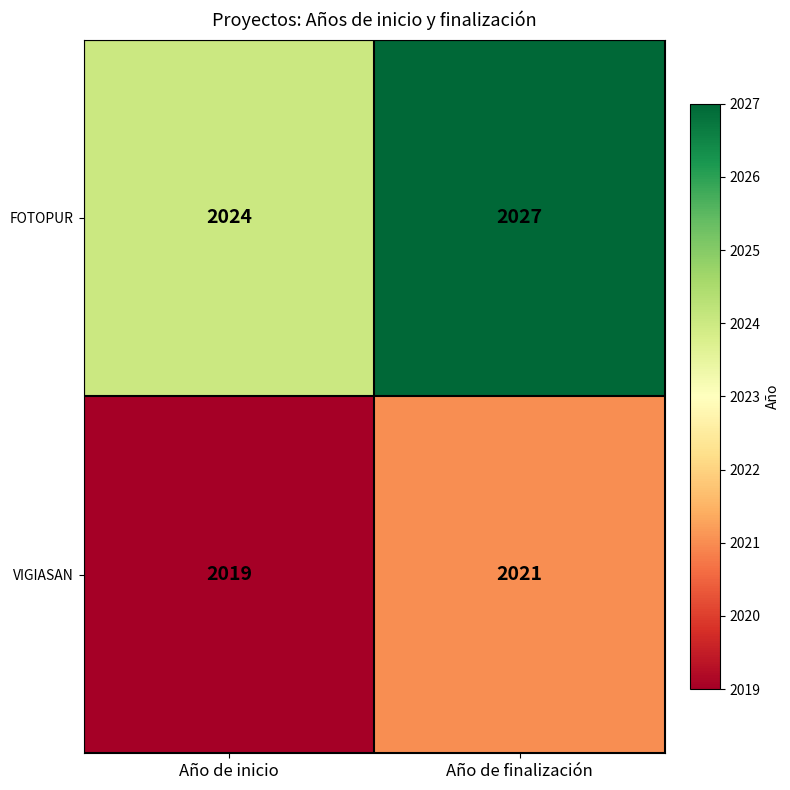

The FOTOPUR series shows 3509 at Año de inicio. True or false?

False